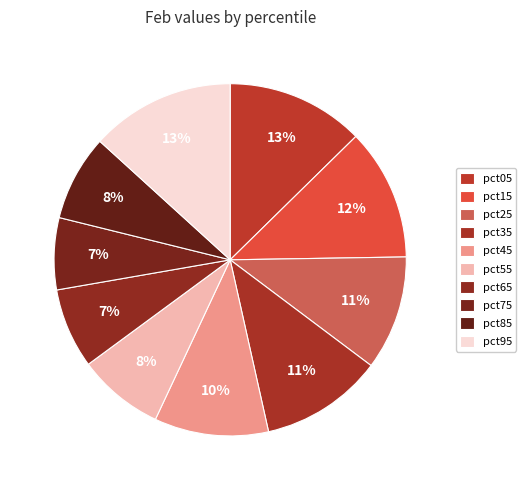

How many segments does this pie chart have?

10